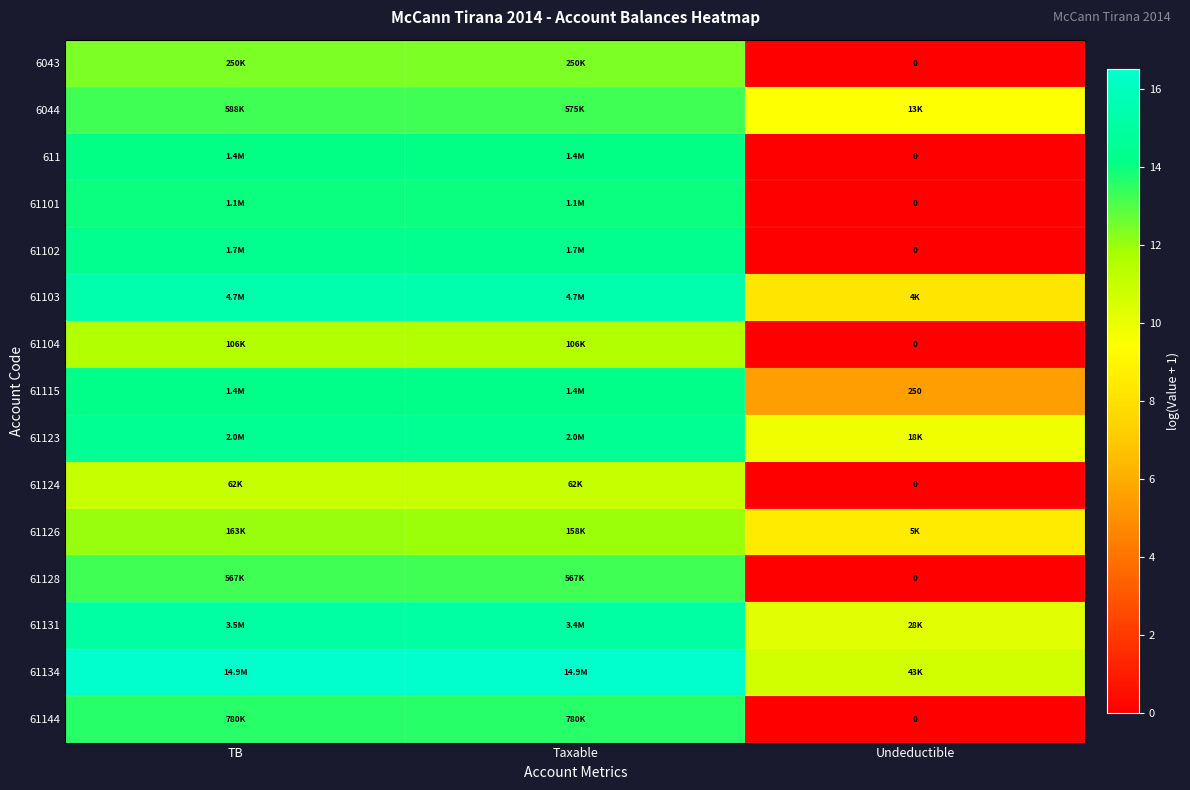

List the series in order of their peak value, highest first.

61134, 61103, 61131, 61123, 61102, 61115, 611, 61101, 61144, 6044, 61128, 6043, 61126, 61104, 61124